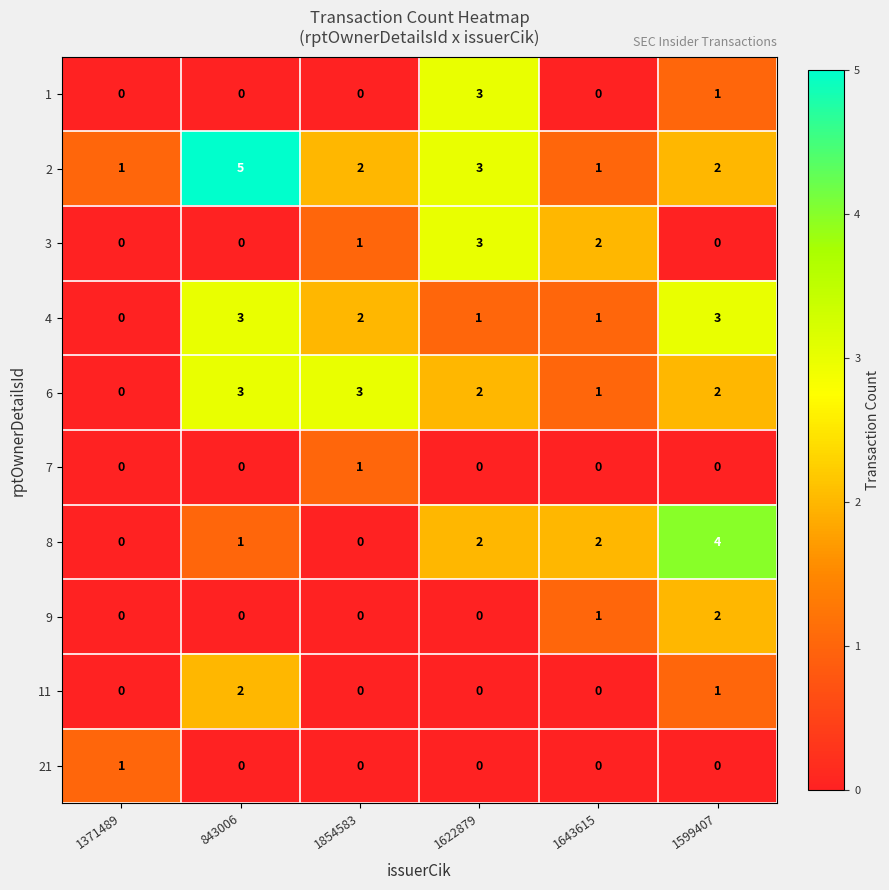

What is the spread (max minus min) of values at 843006?

5